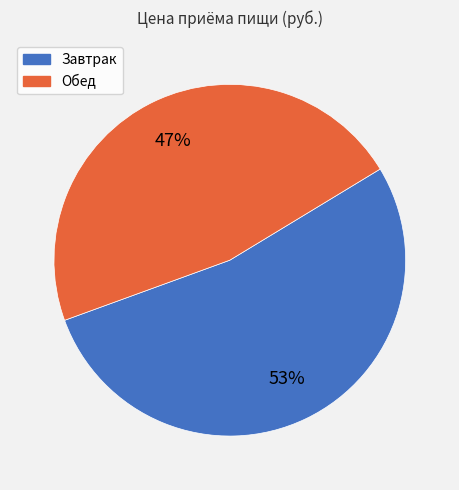

The Обед slice represents 47% of the pie. True or false?

True